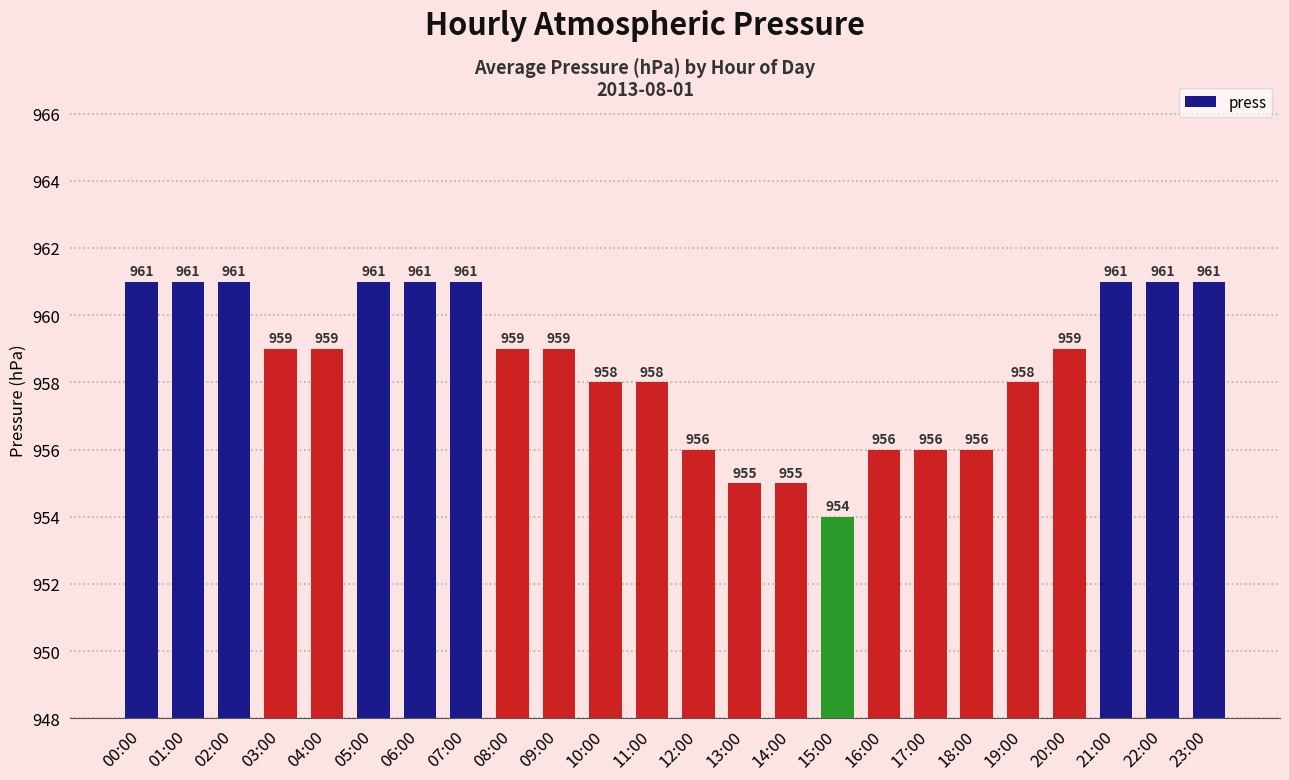

Reading right to left, extract all data points from this chart.

23:00=961	22:00=961	21:00=961	20:00=959	19:00=958	18:00=956	17:00=956	16:00=956	15:00=954	14:00=955	13:00=955	12:00=956	11:00=958	10:00=958	09:00=959	08:00=959	07:00=961	06:00=961	05:00=961	04:00=959	03:00=959	02:00=961	01:00=961	00:00=961